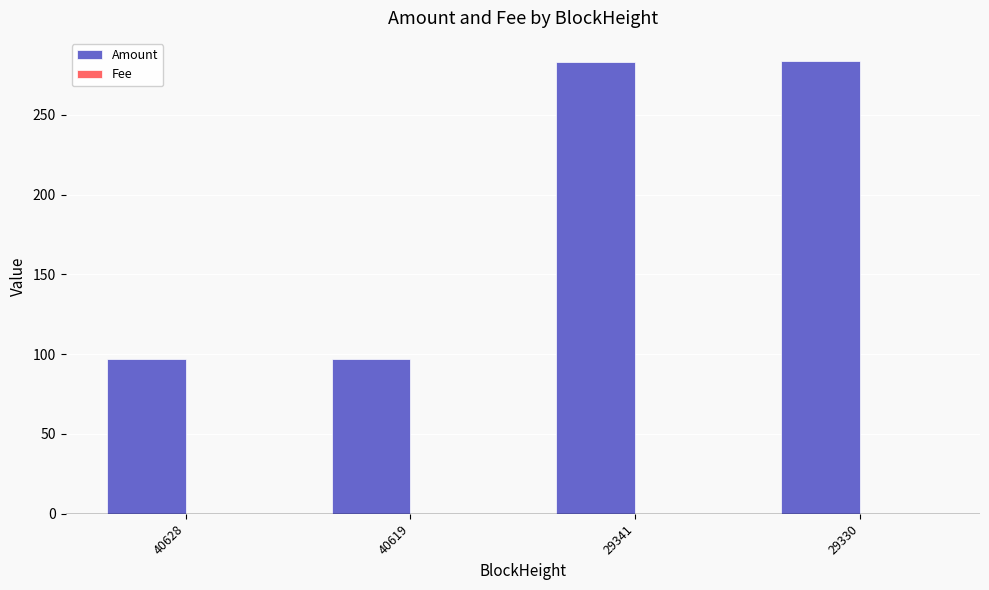

What is the average value of the Amount series?

190.2